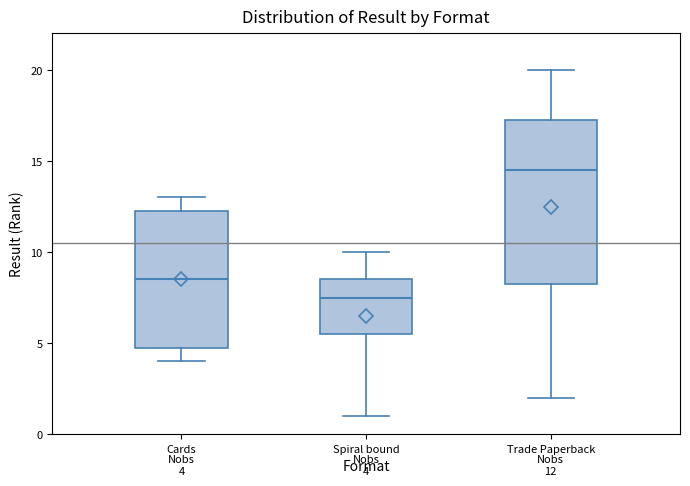

Comparing the boxes themselves (not the whiskers), which one is the tallest?

Trade Paperback